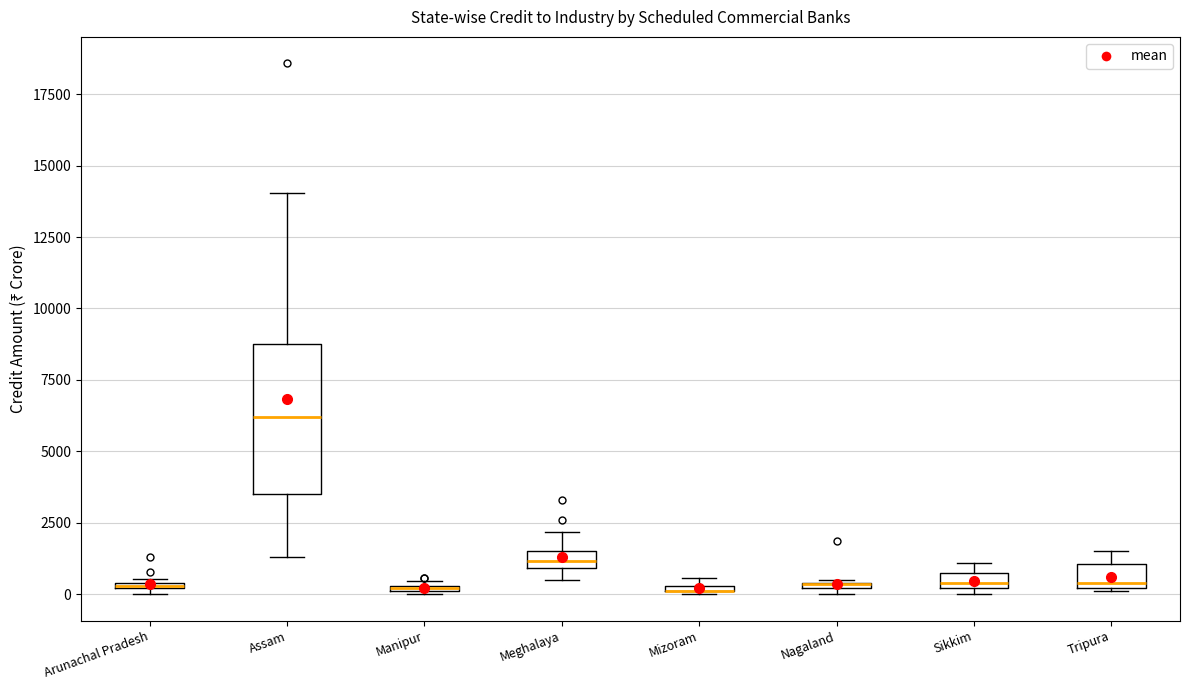

Which box is the tallest, from its lower edge to its upper edge?

Assam